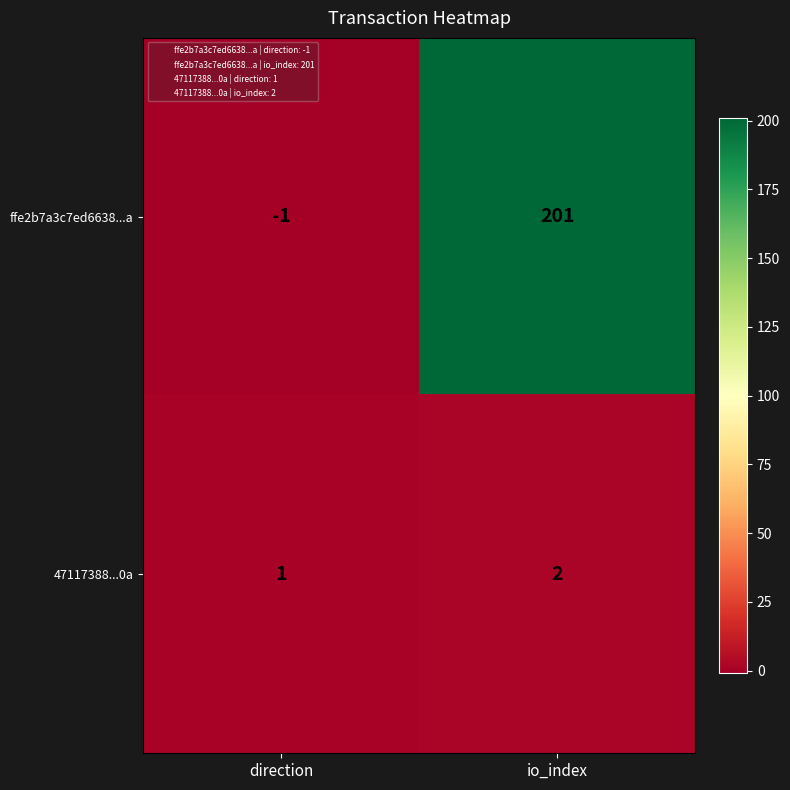

What is the total value across all series at io_index?

203